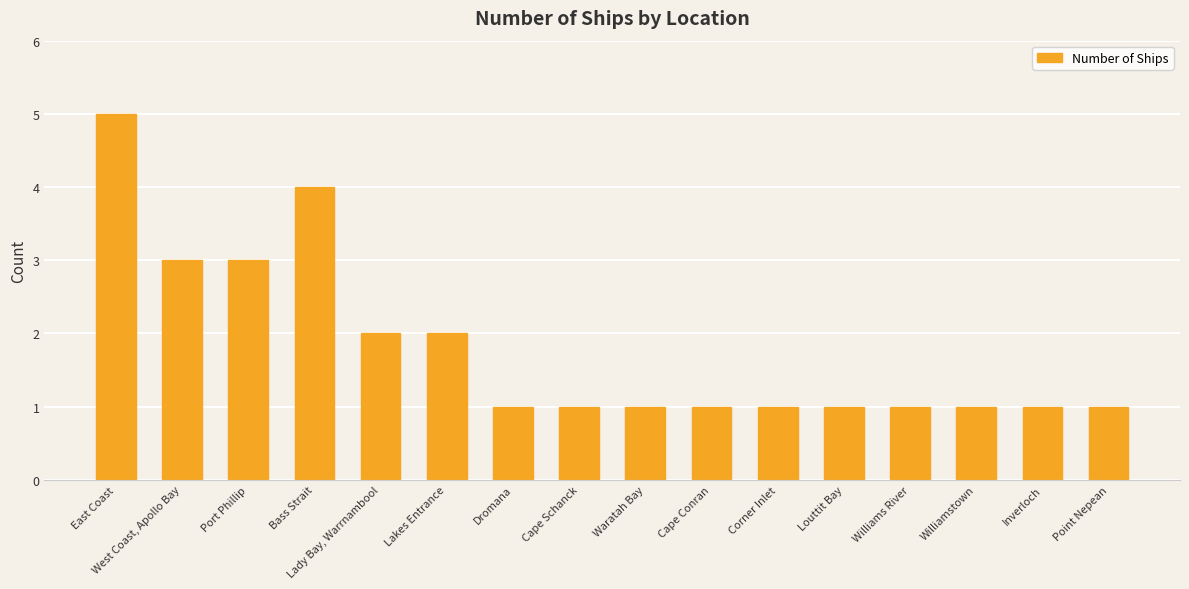

Read the value at Lady Bay, Warrnambool.

2